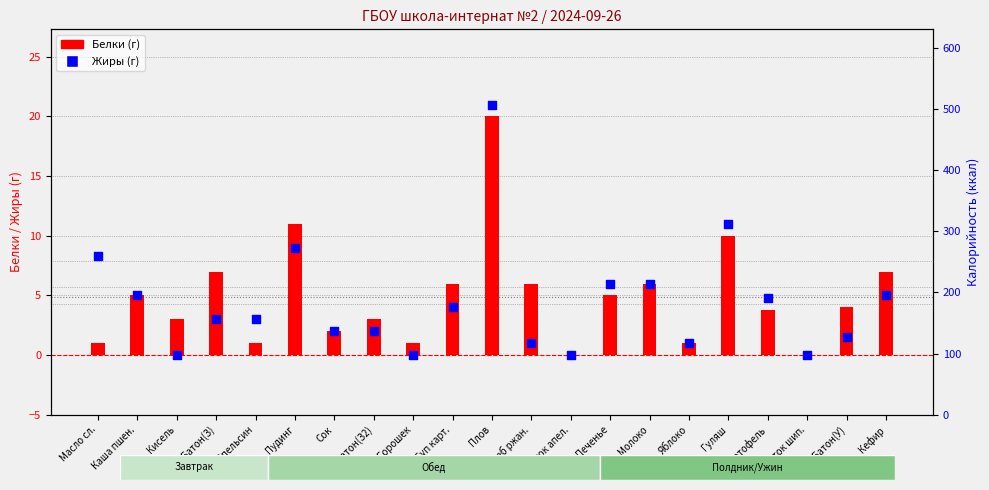

Which series reaches the maximum Y coordinate?

Жиры (г)